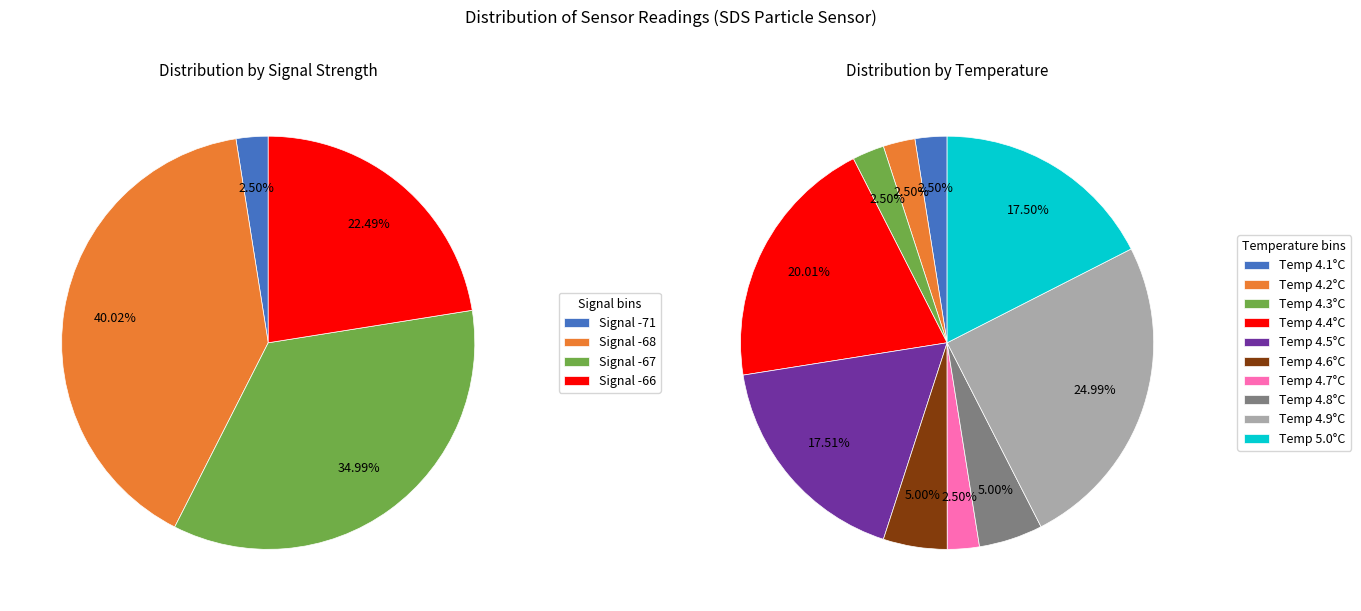

Does 9 represent more than half of the total?

No